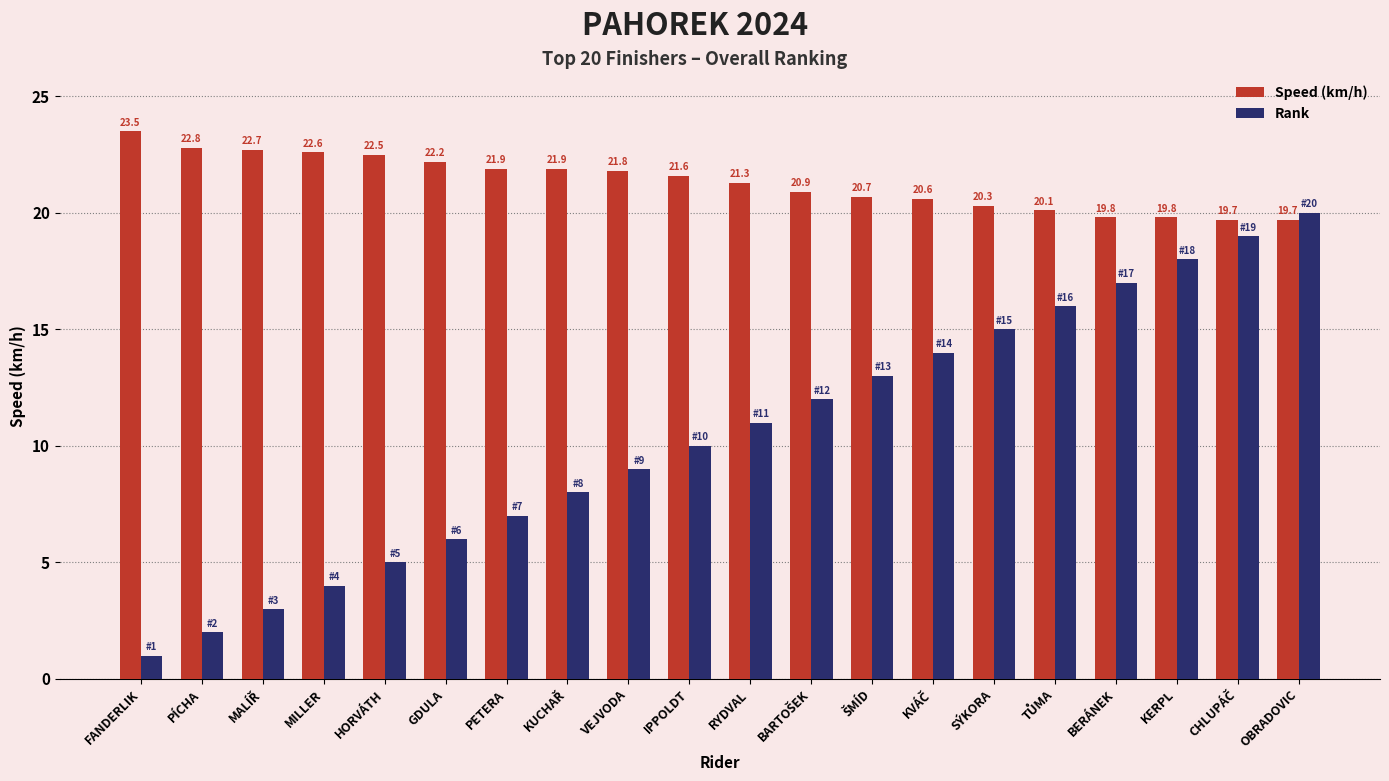

How many values in the Speed (km/h) series are below 21?

9